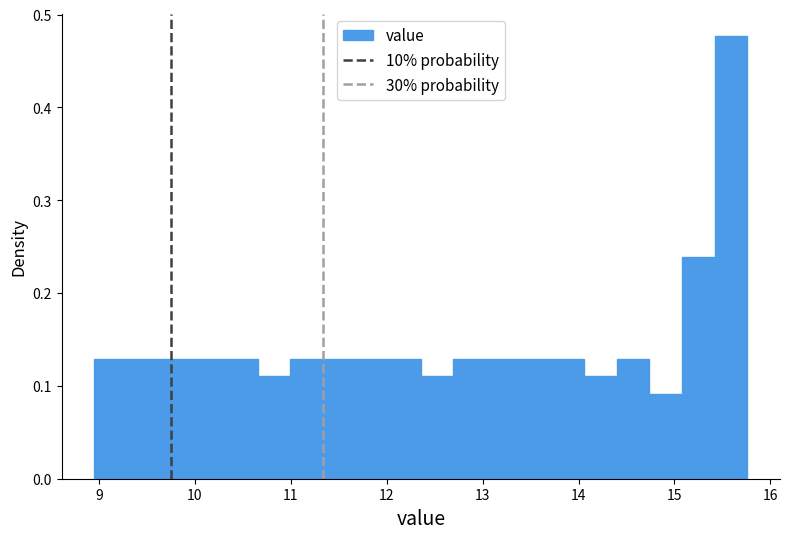

Read against the x-axis, roughly where is the centre of the tallest bar?

15.6